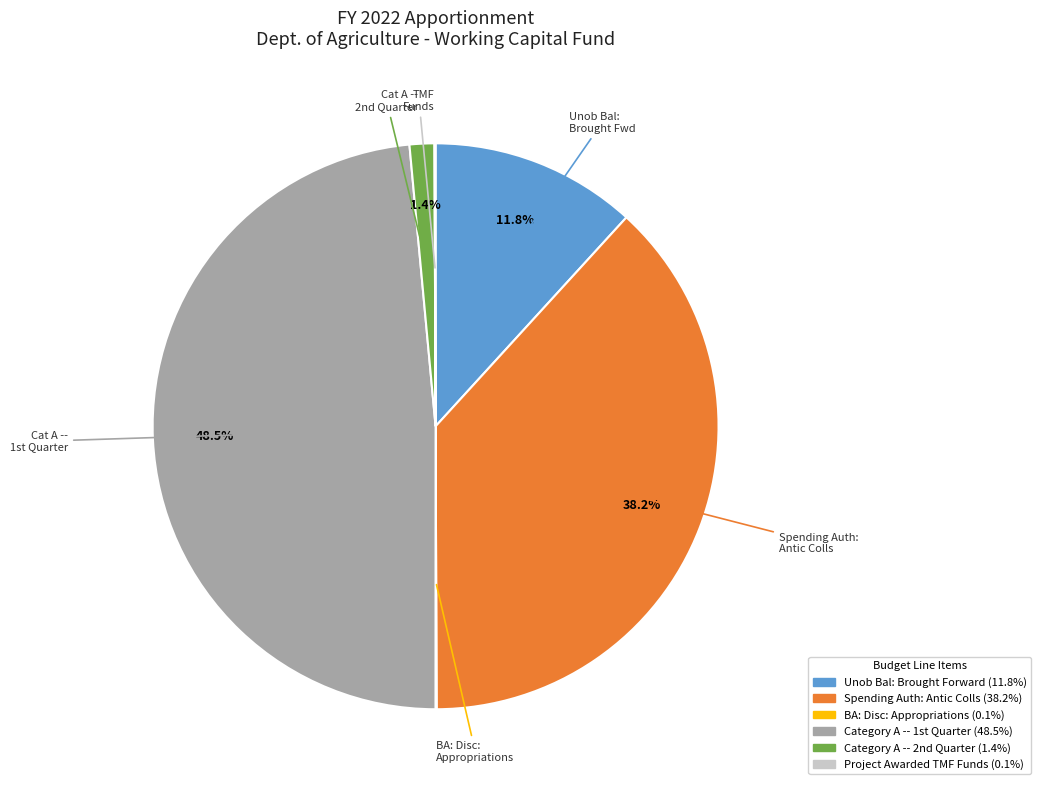

What is the largest slice in the pie chart?

Category A -- 1st Quarter